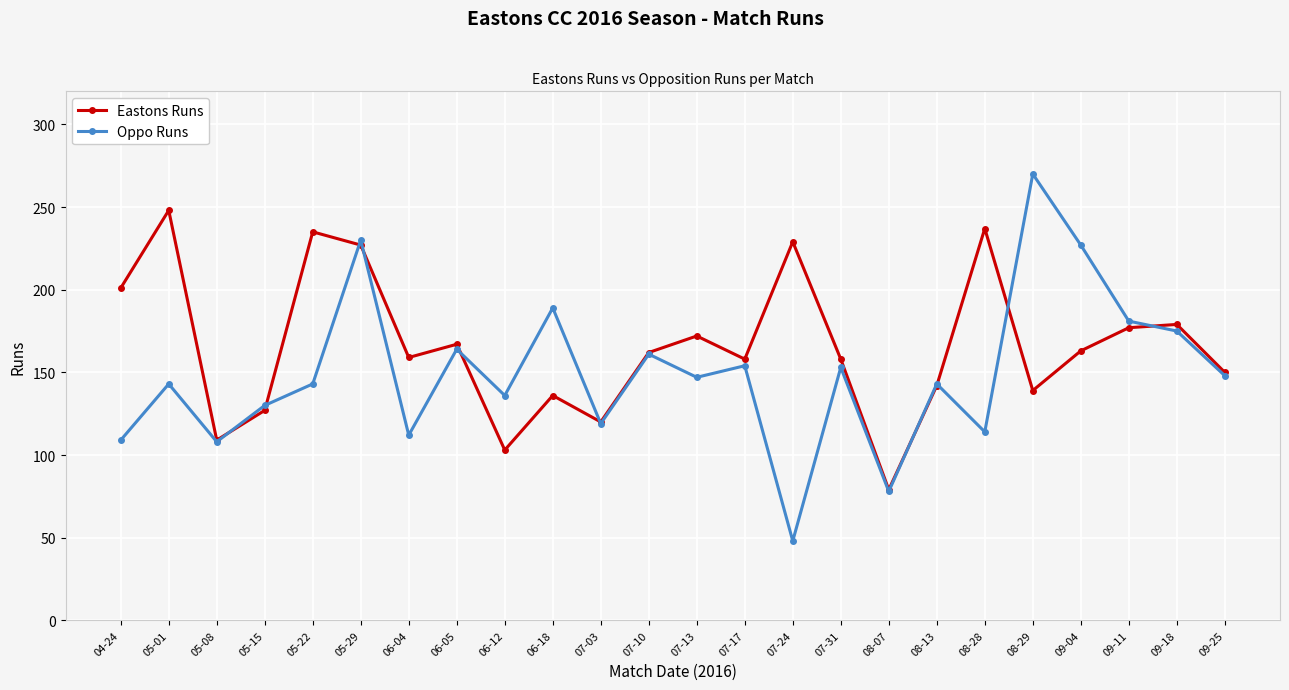

How many interior local peaks does the Eastons Runs series have?

8